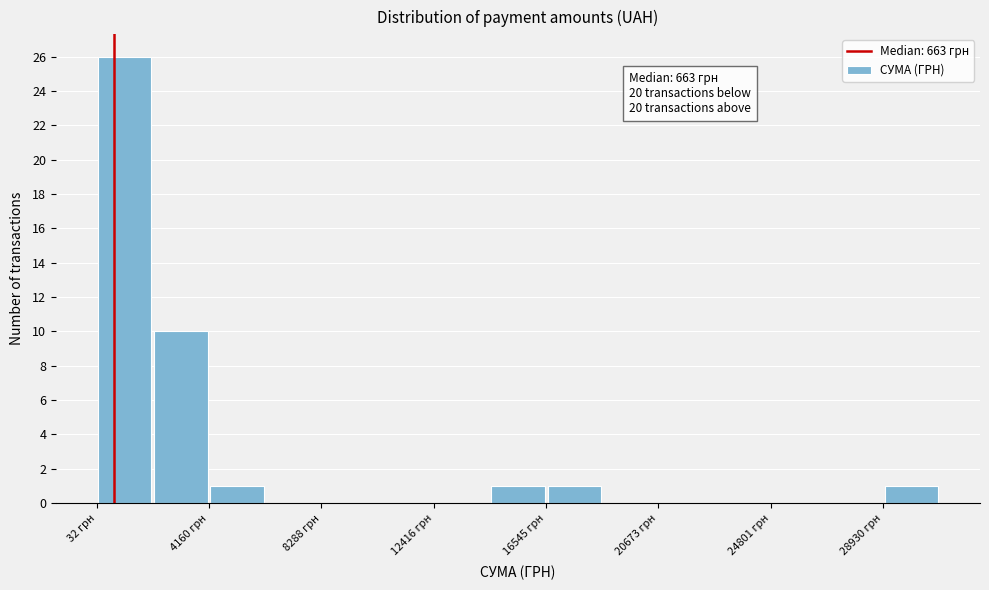

Over which range of the x-axis is the bar tallest?

0 to 2000